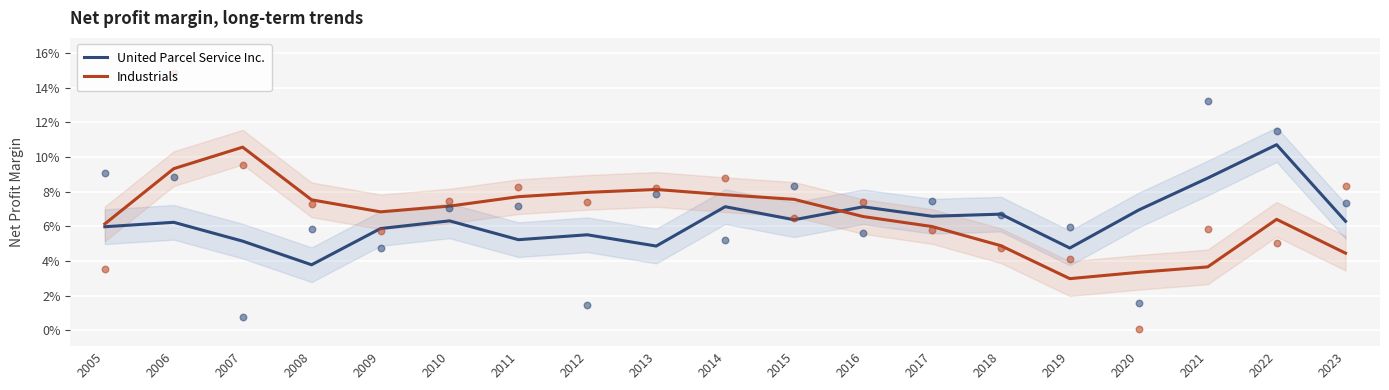

Which series has the widest spread of Y values?

Industrials